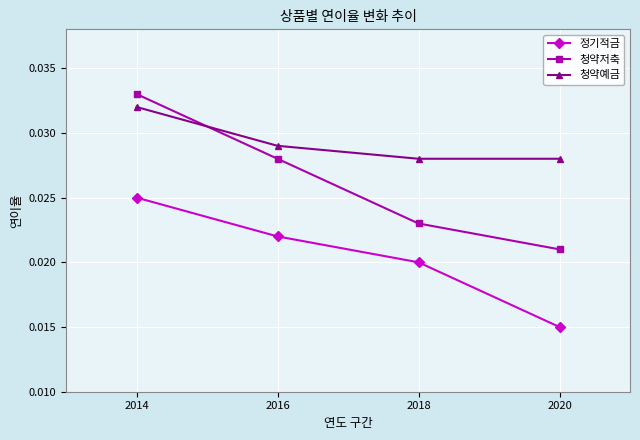

How many intersections are there between 청약예금 and 청약저축?

1